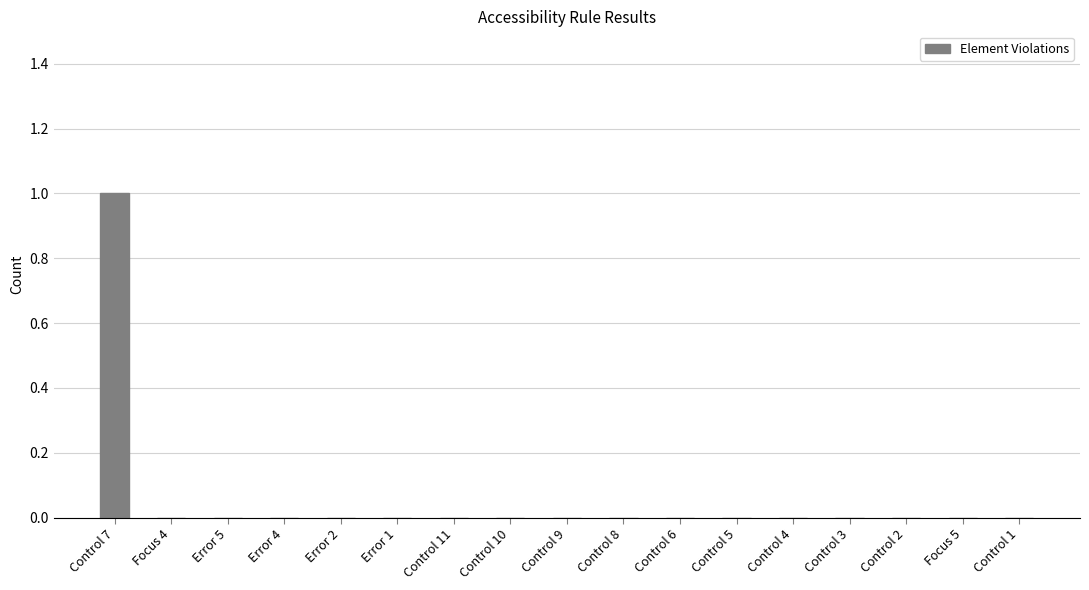

How many series are shown in this chart?

1